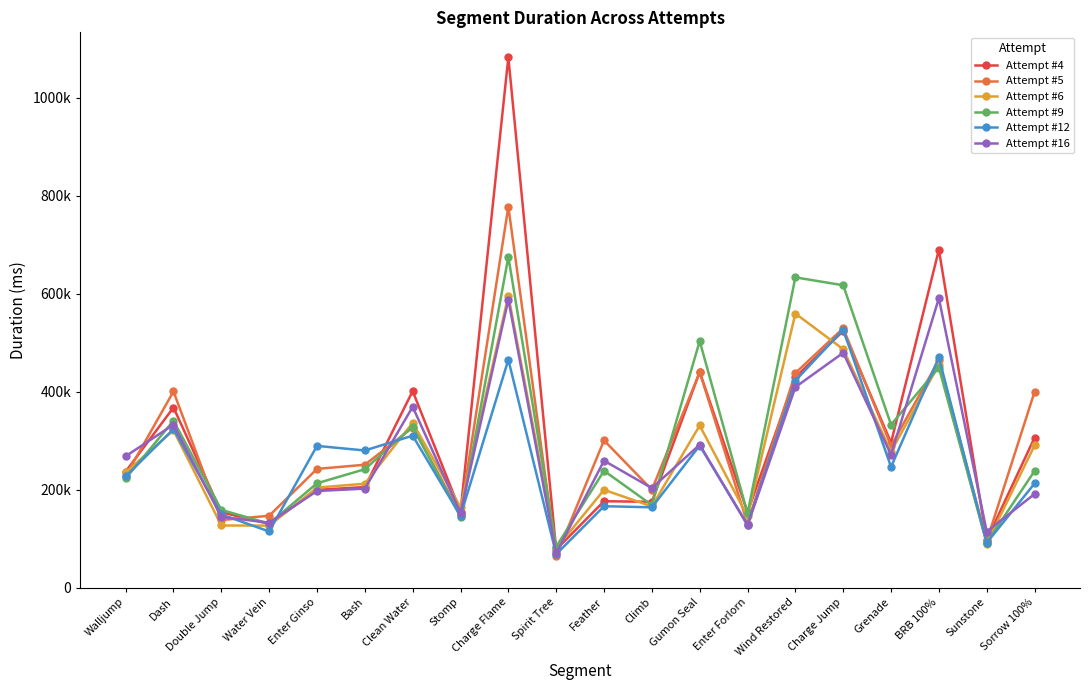

What is the label of the 10th point from the right?

Feather